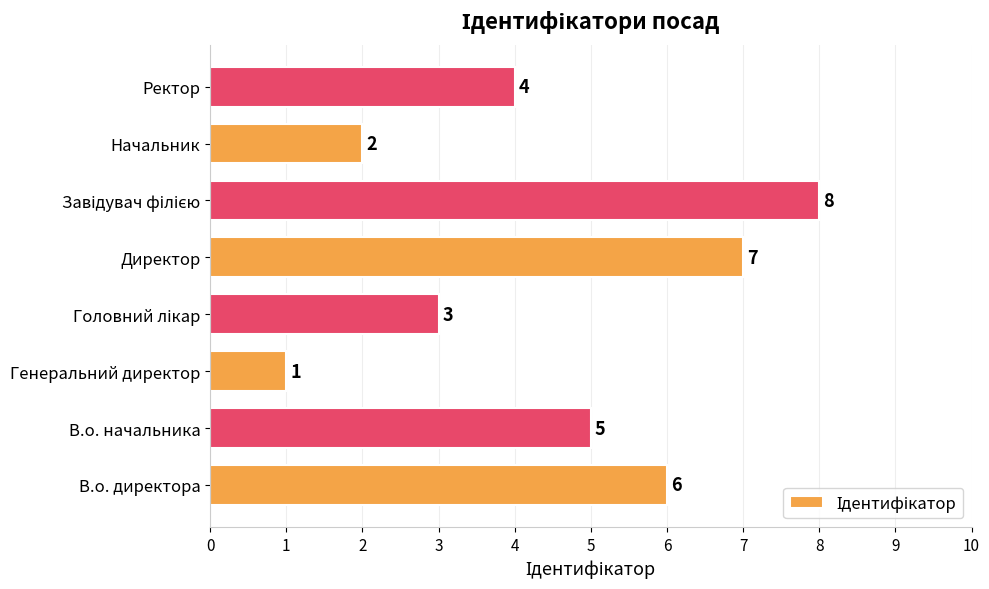

Where is the data nearest to the value 4?

Ректор